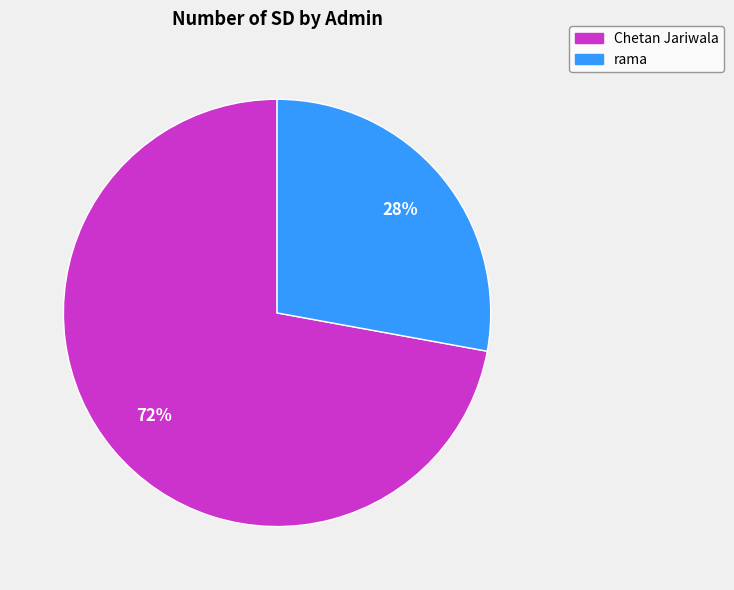

How many segments does this pie chart have?

2